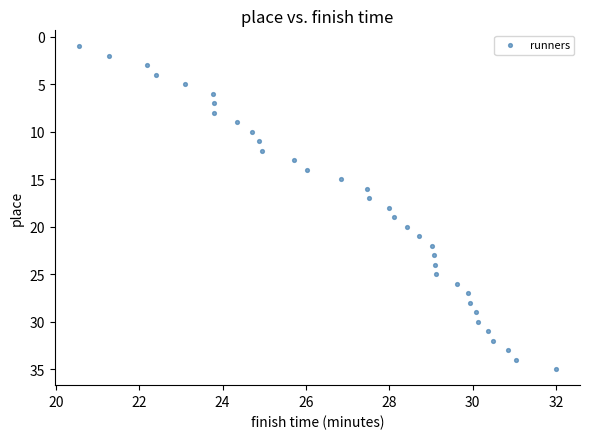

What is the range of Y values (max minus min)?

34